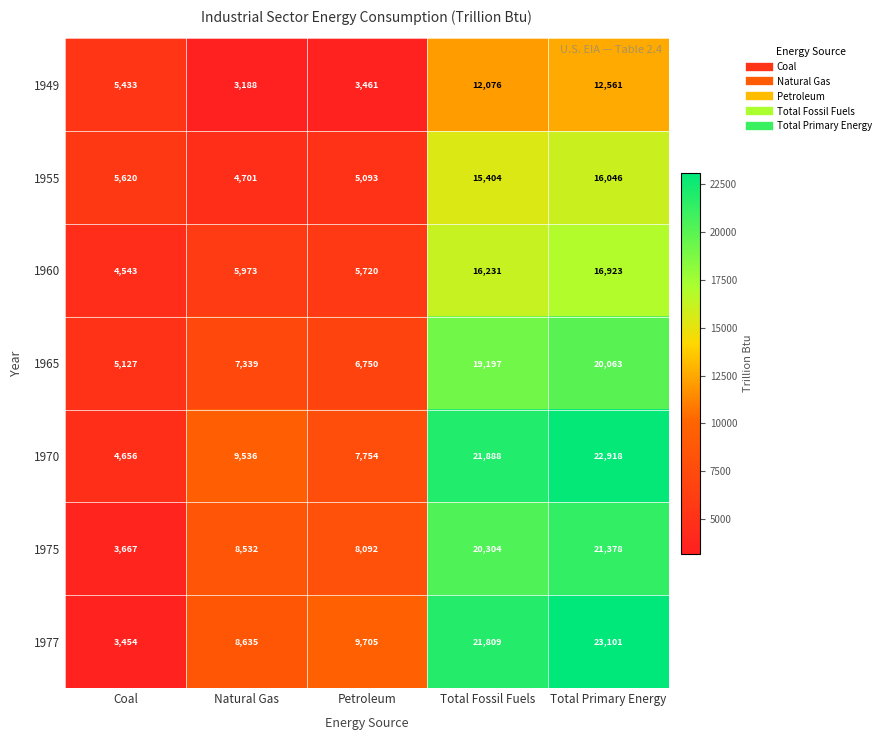

The 1977 series shows 4632 at Coal. True or false?

False